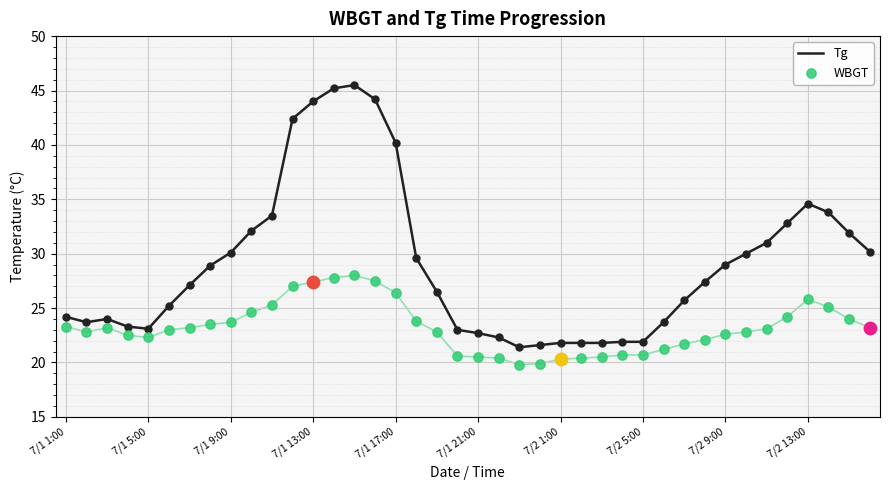

Which series has the largest Y range (max minus min)?

Tg